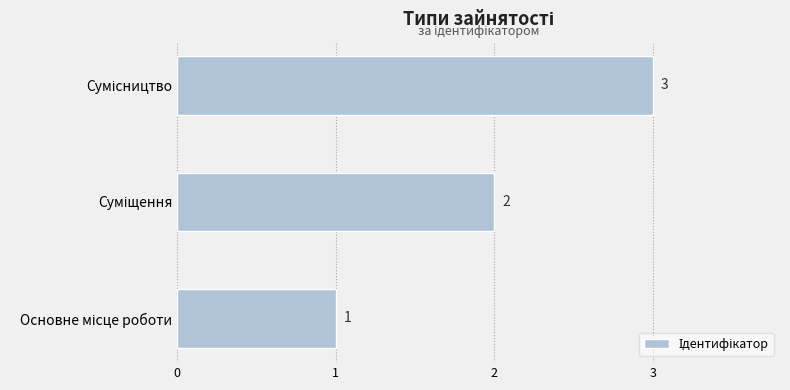

How many series are shown in this chart?

1